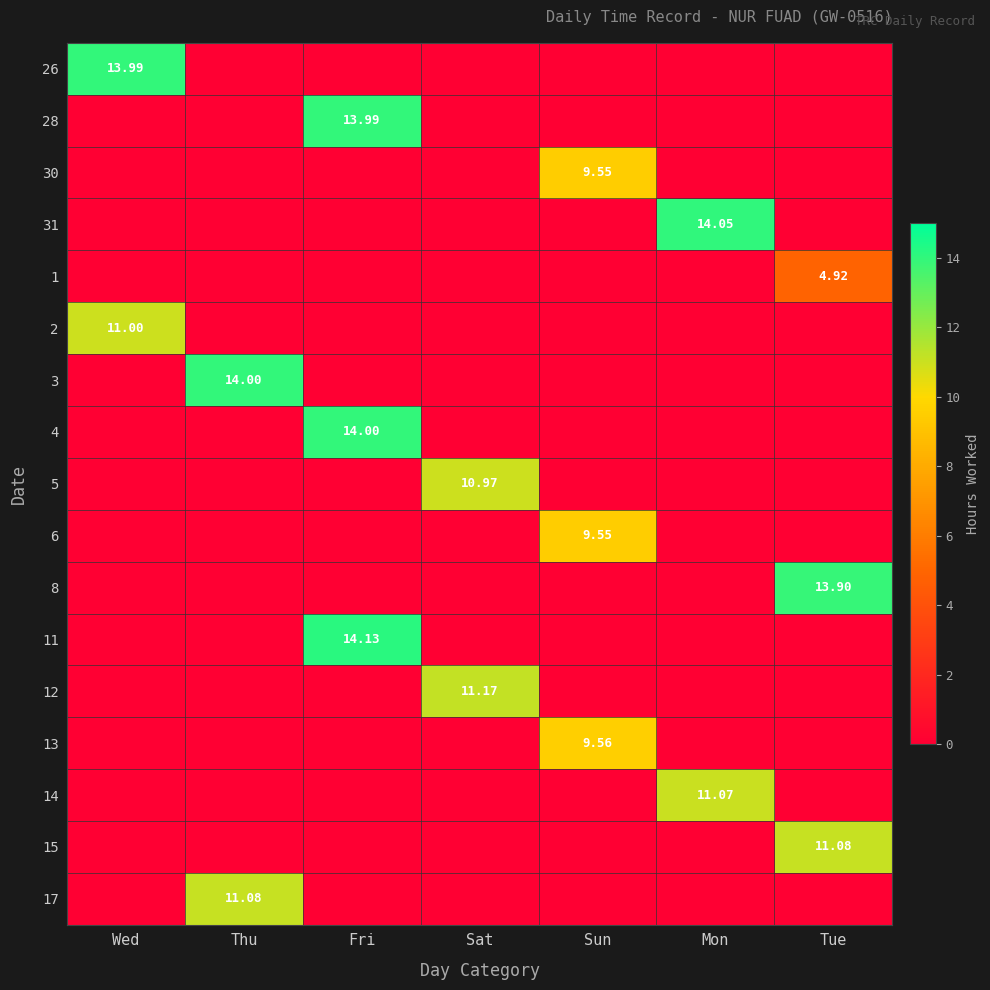

Is the value of 13 at Sun greater than the value of 1 at Tue?

Yes